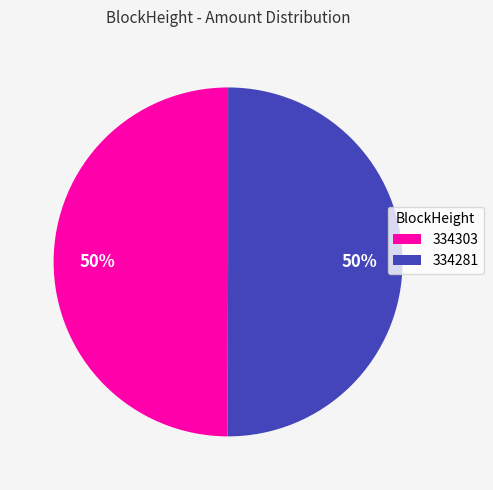

What percentage is the 334303 slice, to the nearest percent?

50%